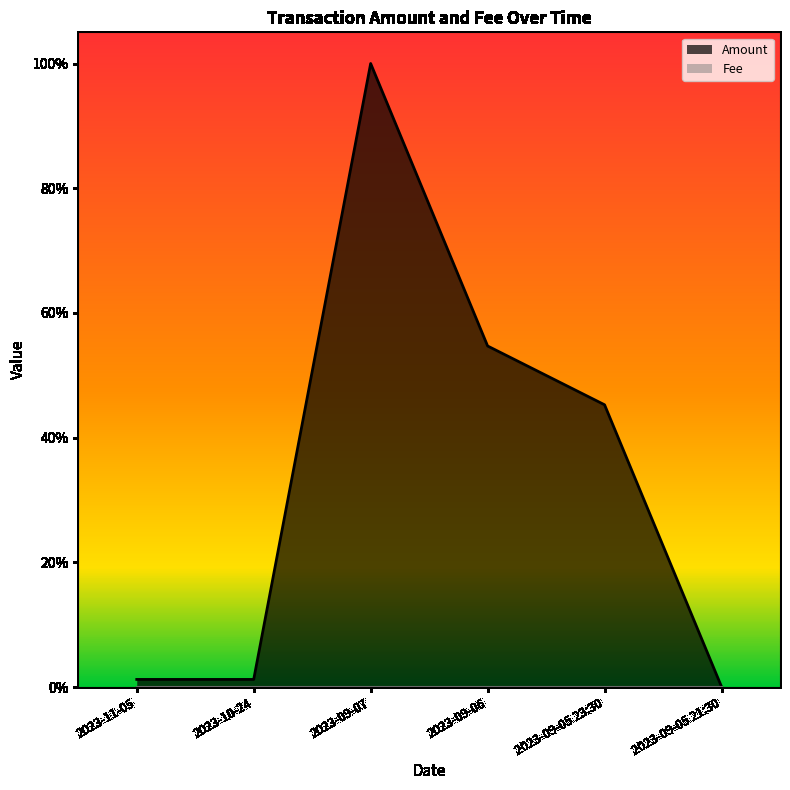

Reading left to right, what are all the values shown in this chart?

0.0	0.0	1.0	0.5	0.5	0.0